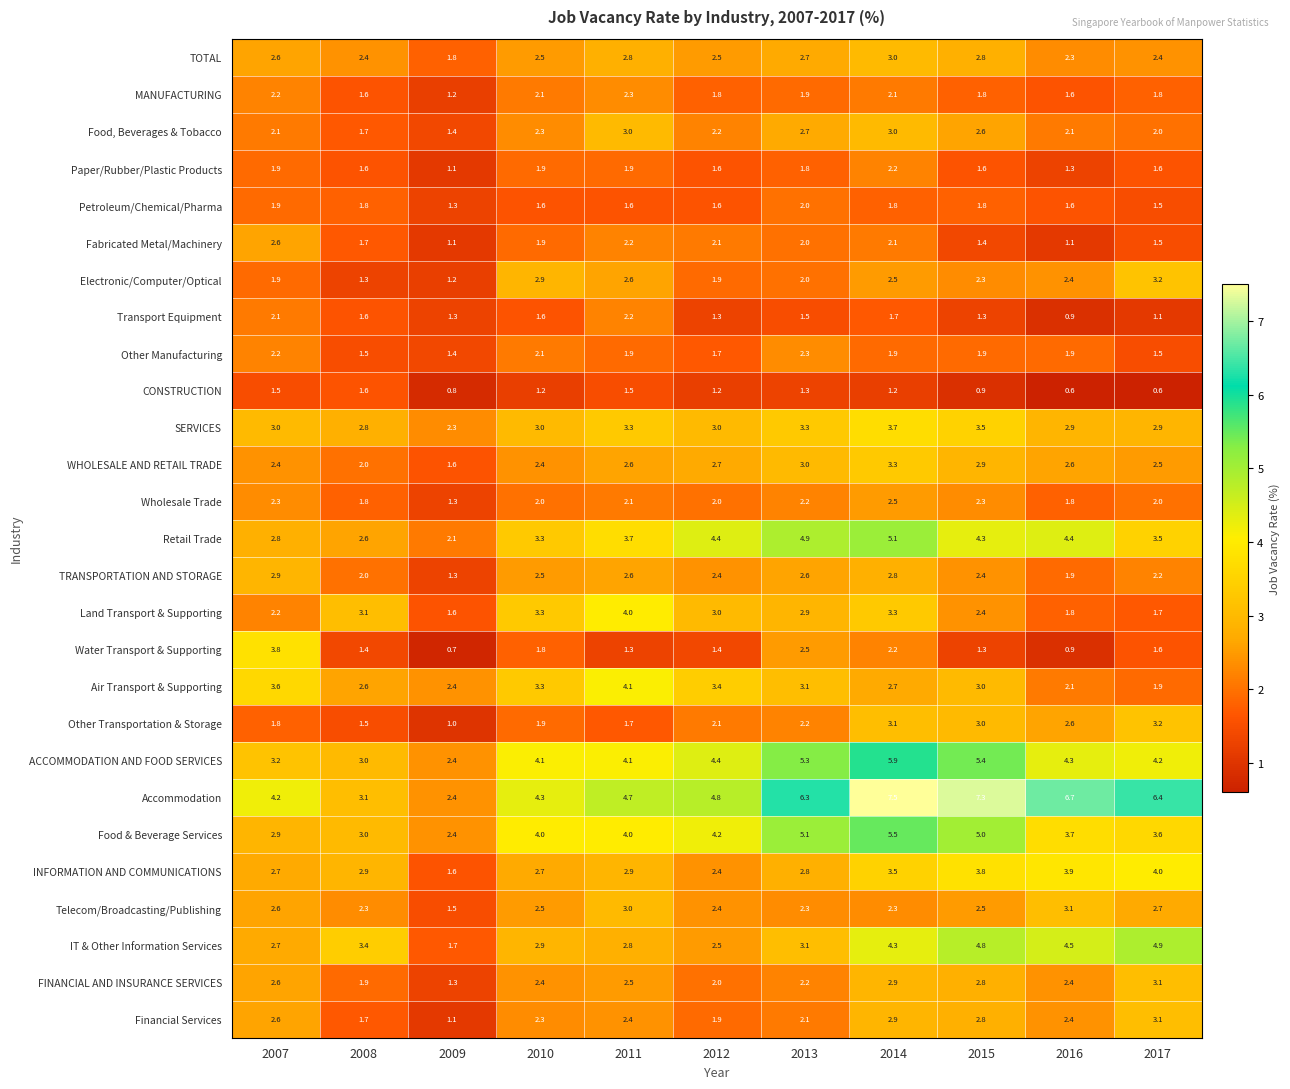

The value of ACCOMMODATION AND FOOD SERVICES at 2009 is 4.1. True or false?

False